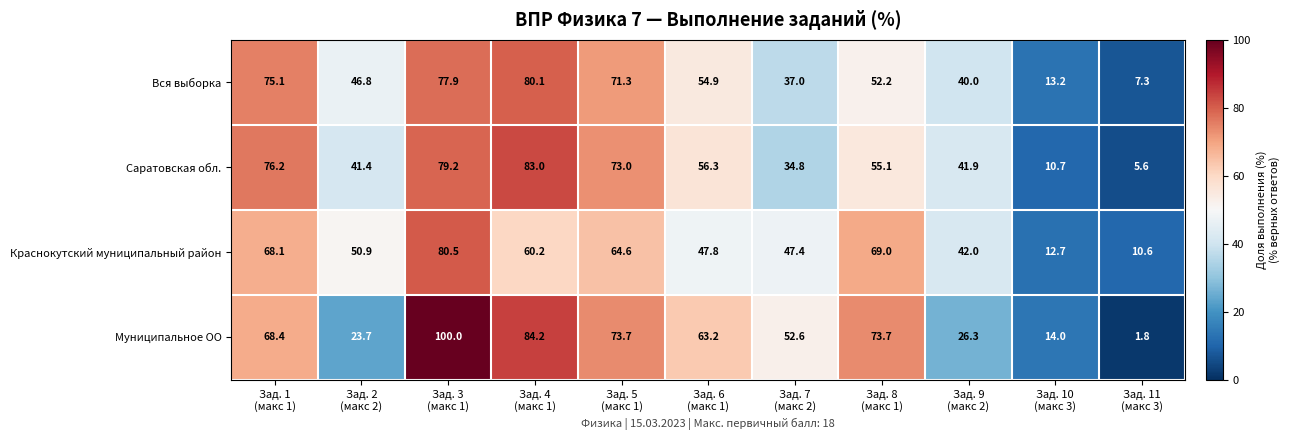

At how many categories does at least one series exceed 51?

7